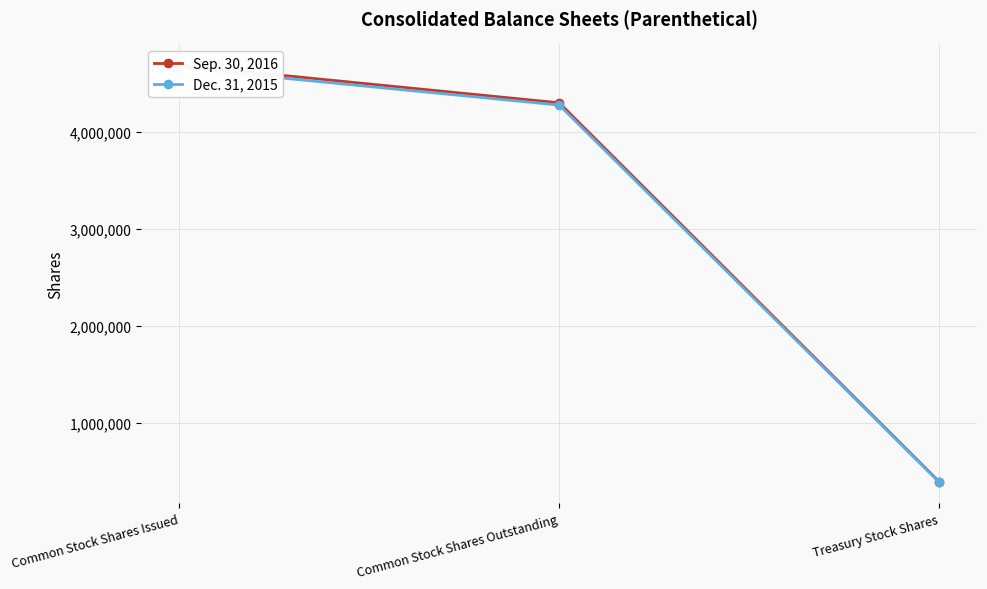

What is the sum of the Sep. 30, 2016 values at Common Stock Shares Outstanding and Treasury Stock Shares?

4688149